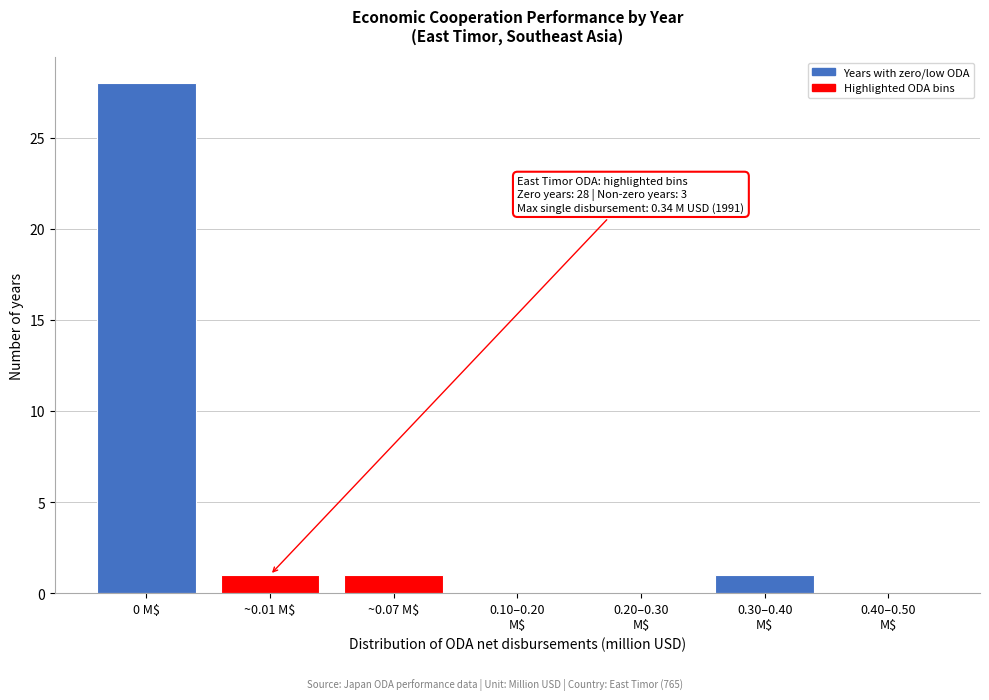

True or false: the data shows 11 at 0 M$.

False